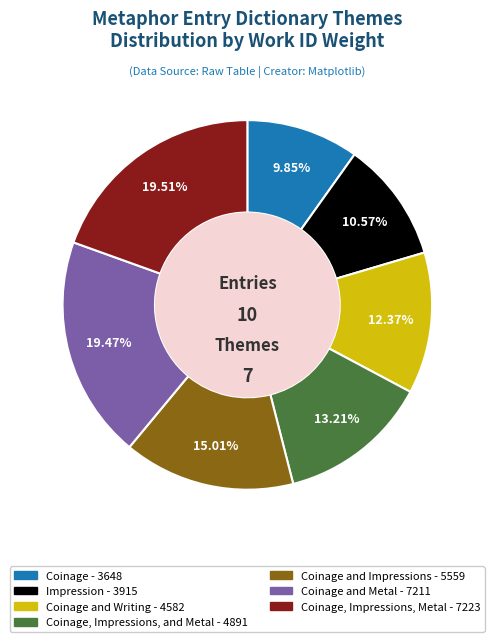

Count the number of slices in the pie.

7